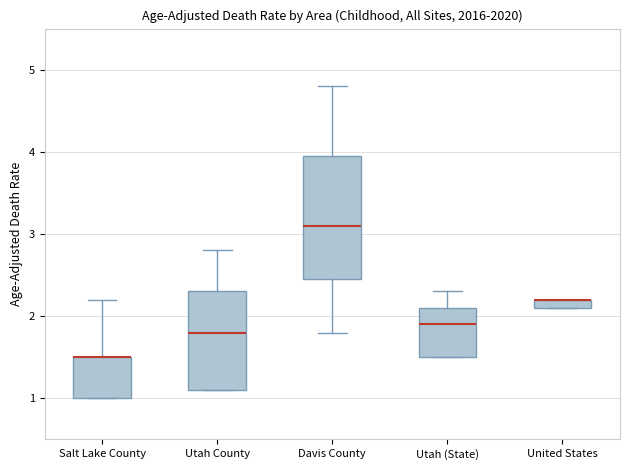

Where is the lower edge of the box for Utah County on the y-axis? The values are not printed on the chart, so give them approximately, as read against the axis.

1.1